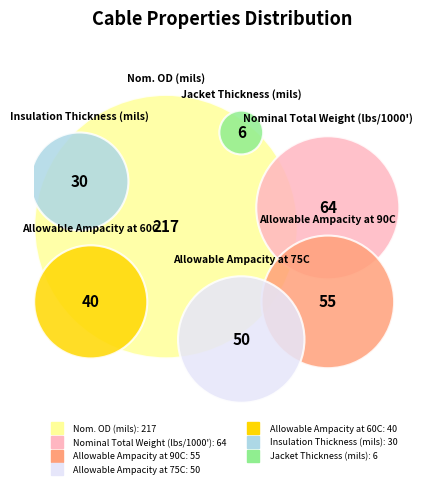

Which slice is the largest?

Nom. OD (mils)